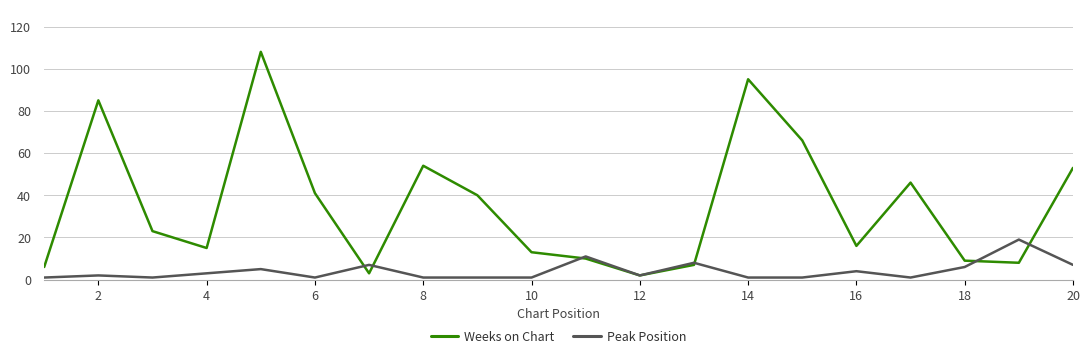

Which series has the largest total across all categories?

Weeks on Chart